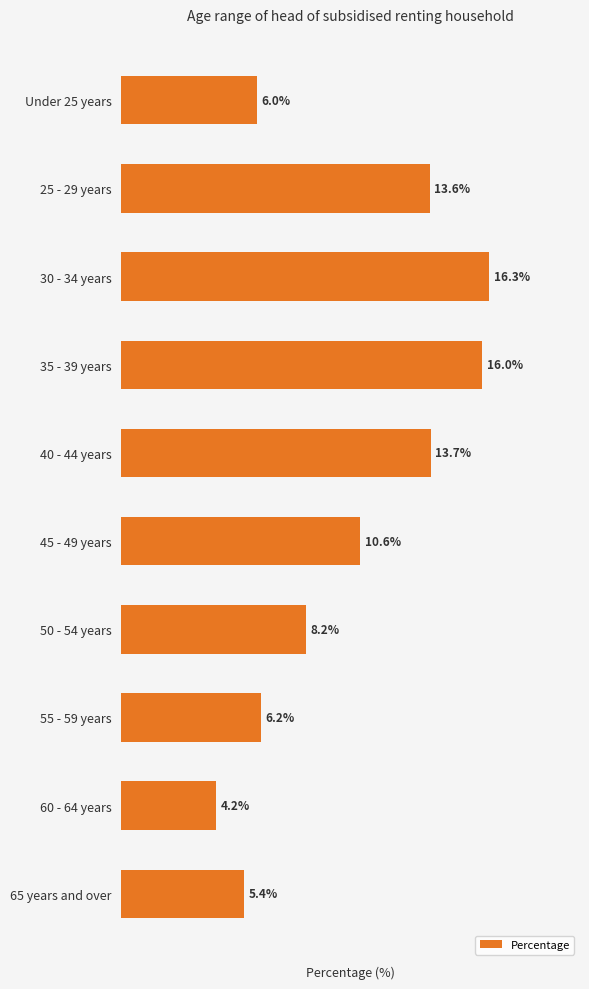

At which label is the value closest to 10?

45 - 49 years